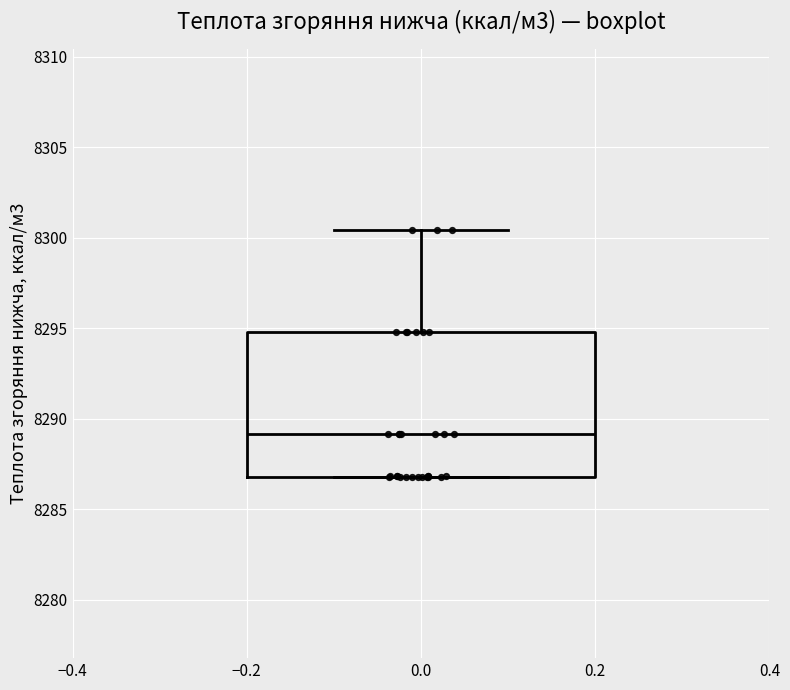

Transcribe this box plot: give where the median line is, the range the box spans, and where the two whiskers end, as read against the y-axis. The values are not printed on the chart, so give them approximately, as read against the axis.

median 8289.0, box 8287.0 to 8295.0, whiskers 8287.0 to 8300.5